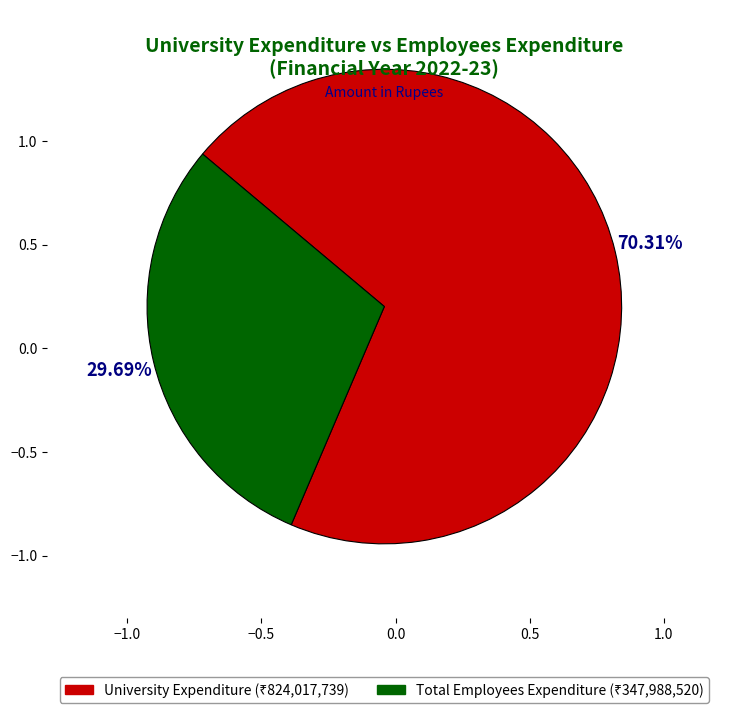

The Total Employees Expenditure slice represents 30% of the pie. True or false?

True